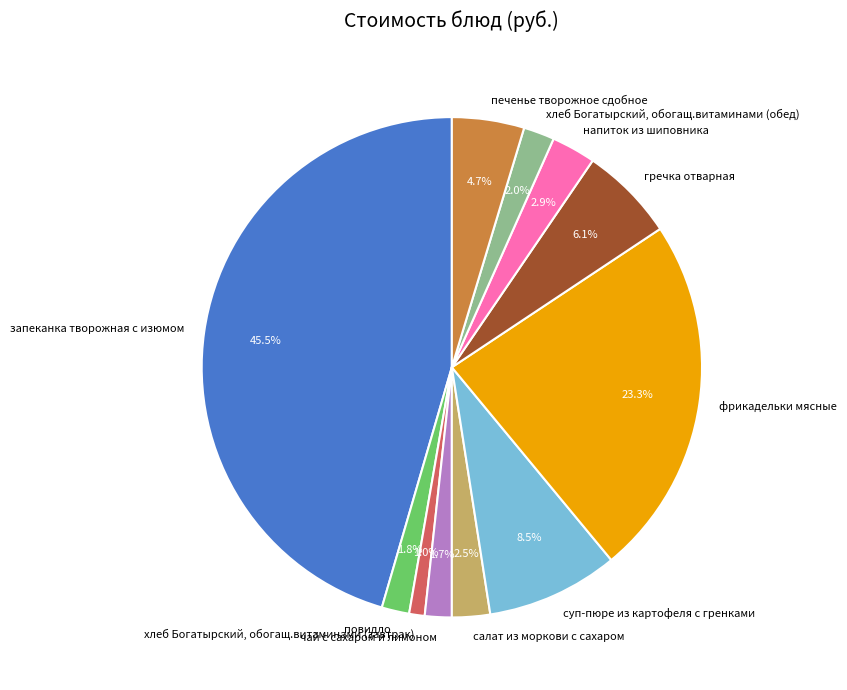

The суп-пюре из картофеля с гренками slice represents 17% of the pie. True or false?

False